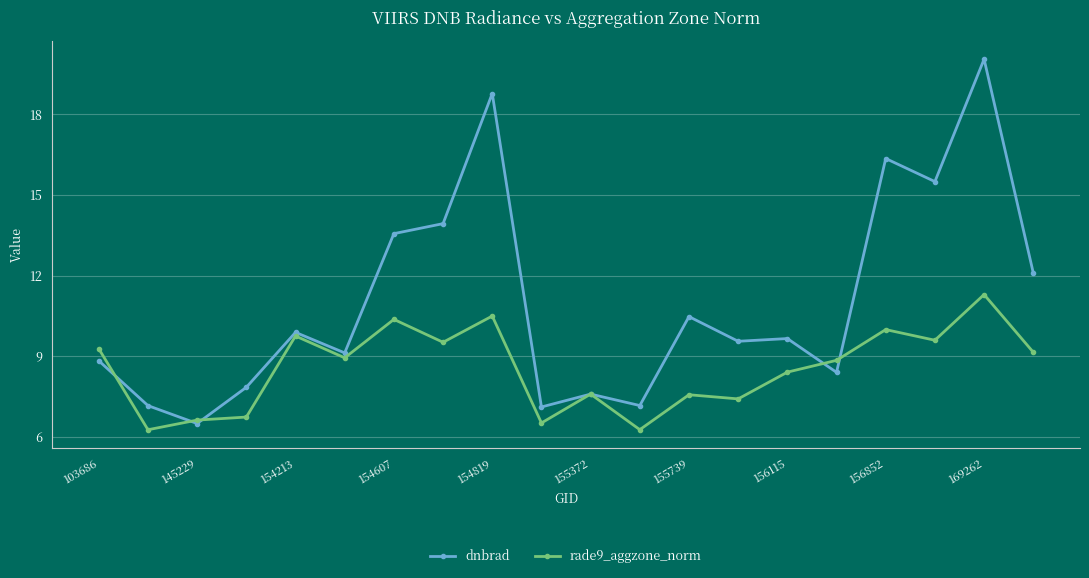

At how many categories does at least one series exceed 17?

2